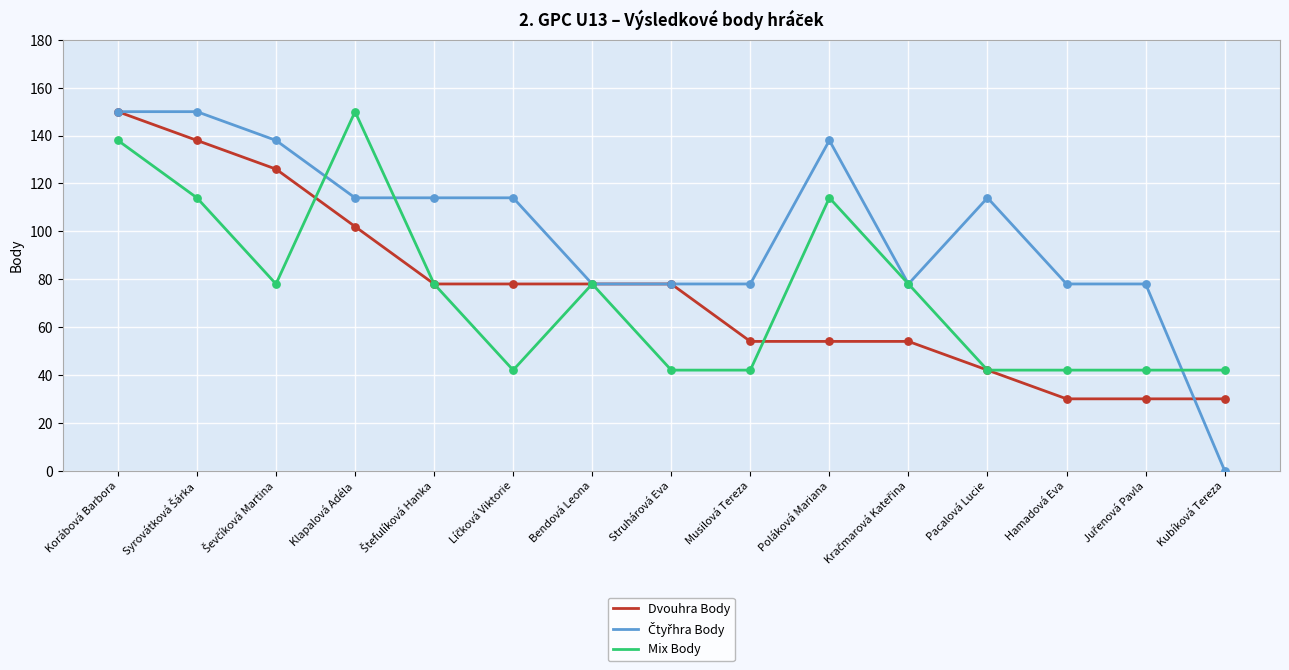

At which category is the sum across all series the highest?

Korábová Barbora